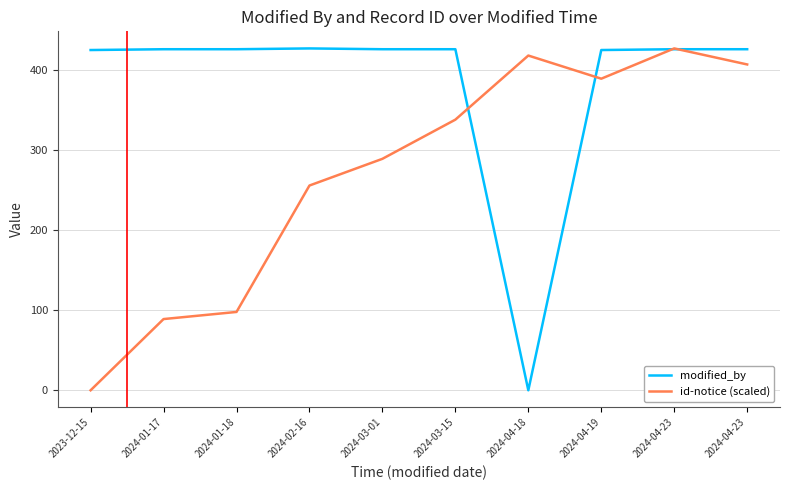

What are all the series names shown in the legend?

modified_by, id-notice (scaled)